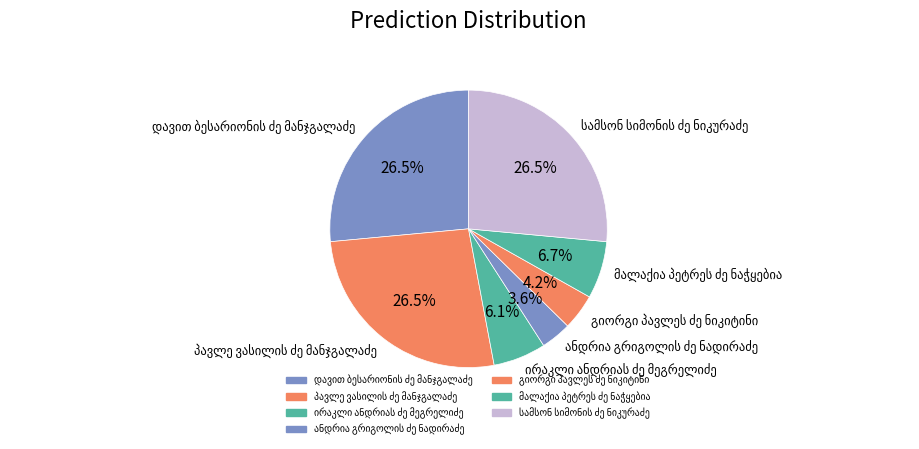

How many segments does this pie chart have?

7